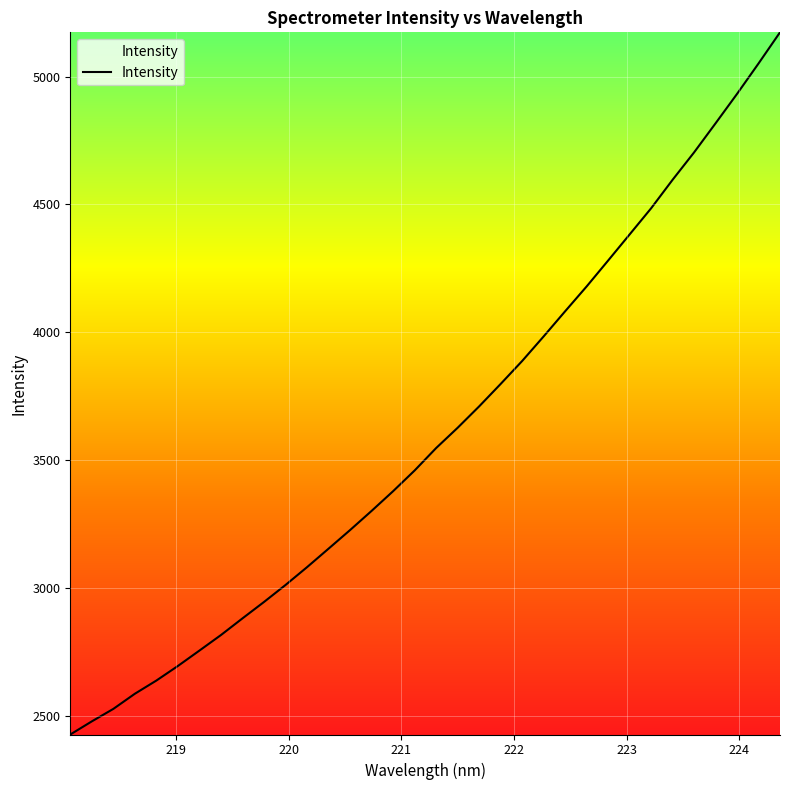

How many lines are shown in the chart?

1